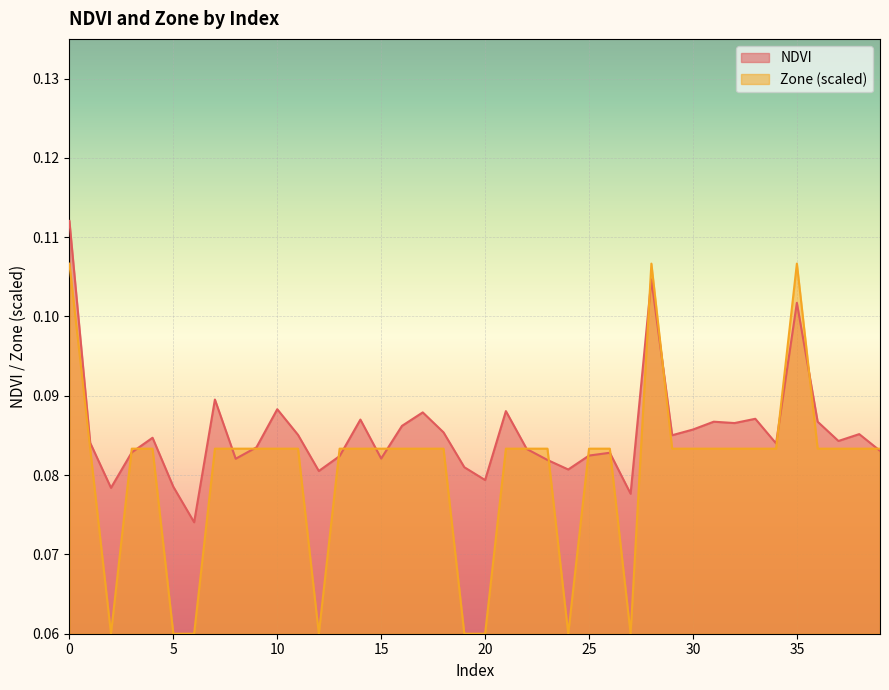

What is the total value across all series at 16?

0.2